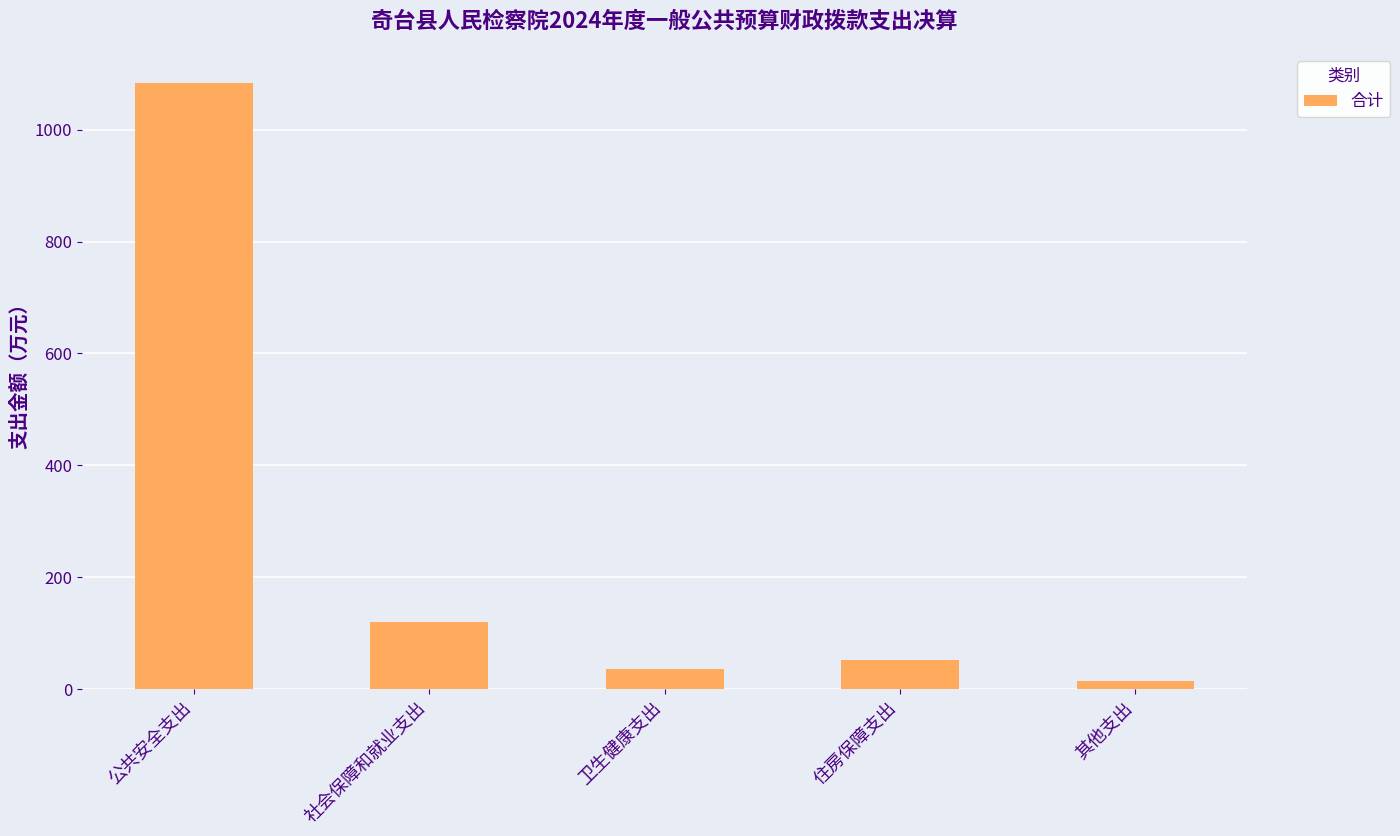

What value does the data have at 卫生健康支出?

34.9